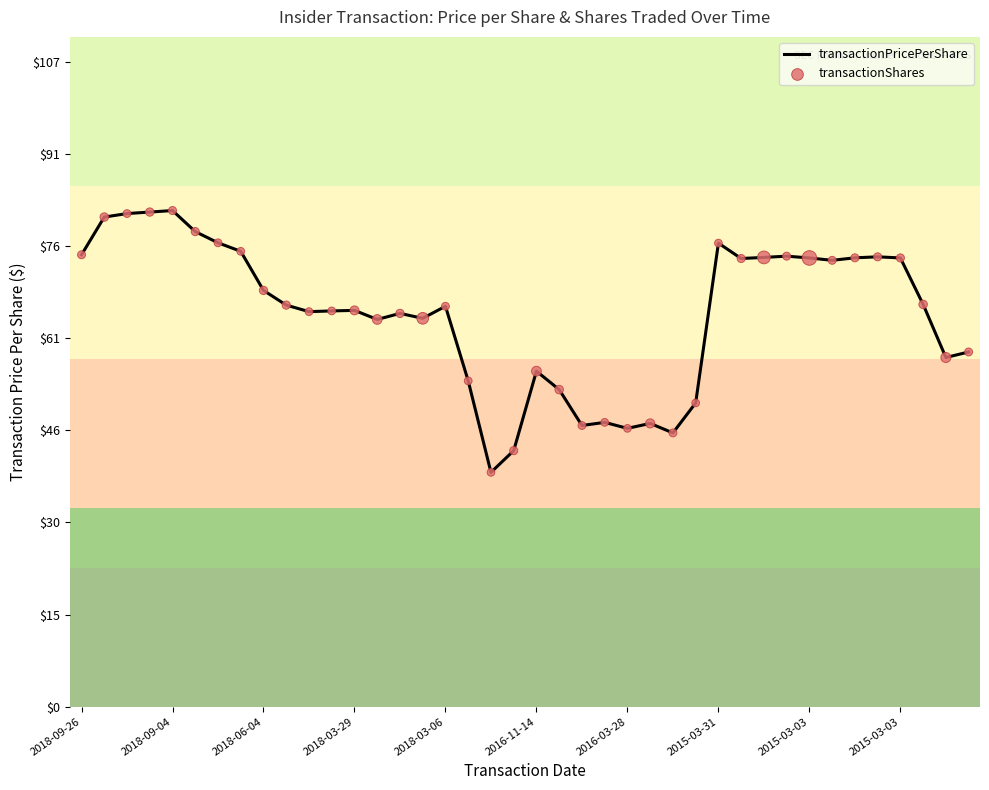

What is the difference between the maximum and minimum values?

43.3